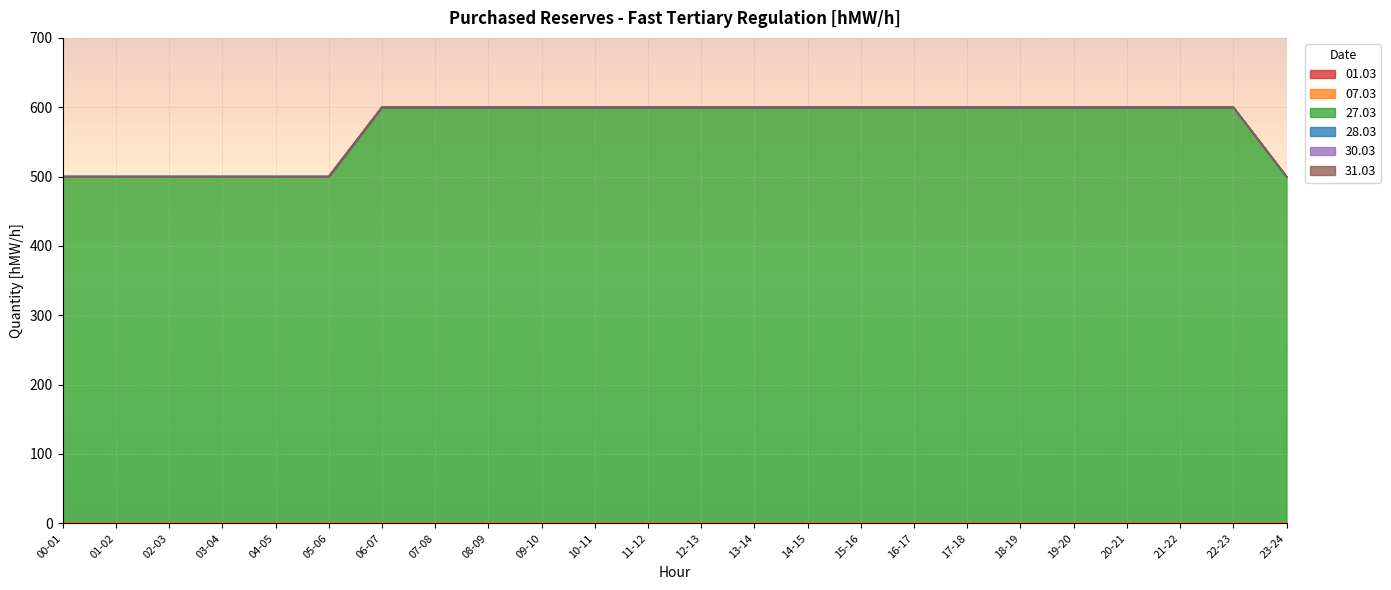

True or false: 01.03 and 31.03 intersect in this chart.

False